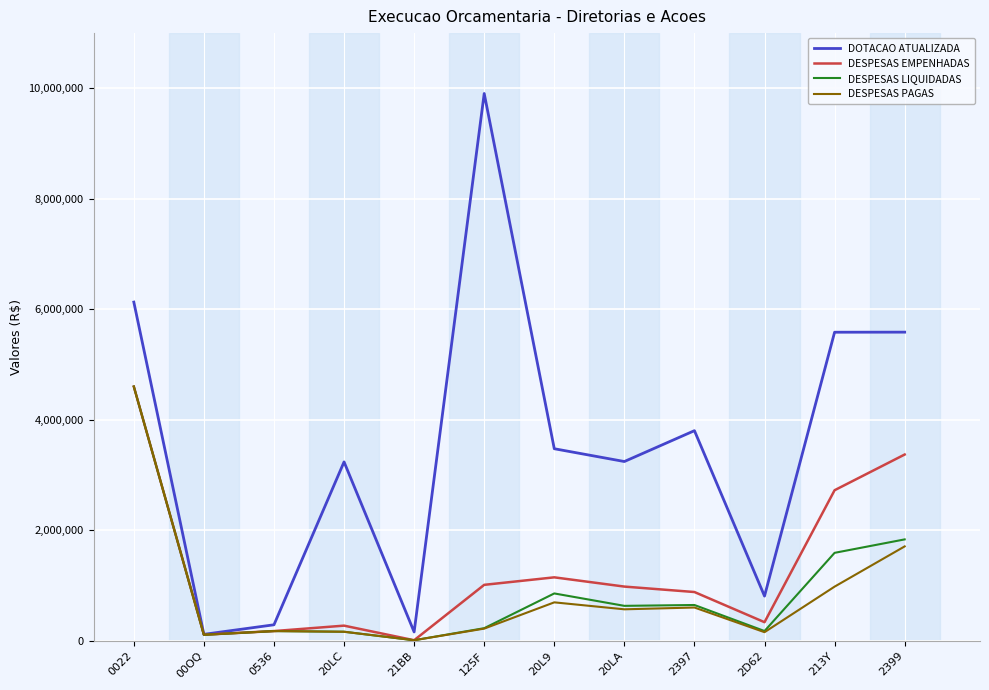

The value of DOTACAO ATUALIZADA at 213Y is 2864287.3. True or false?

False